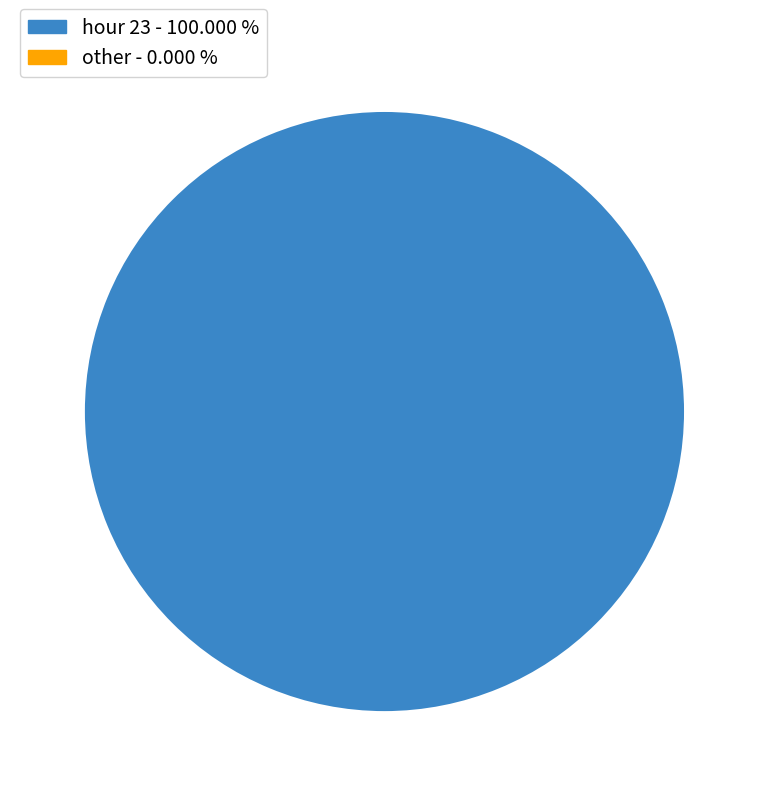

Is there a majority slice in this chart?

Yes